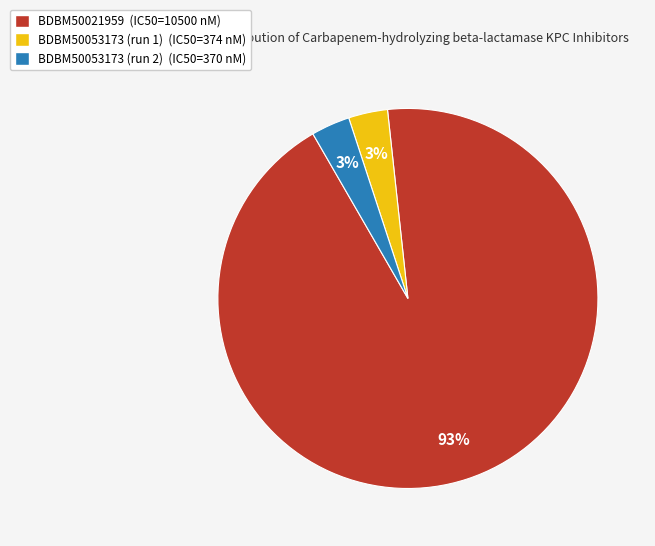

What is the largest slice in the pie chart?

BDBM50021959 (IC50=10500 nM)